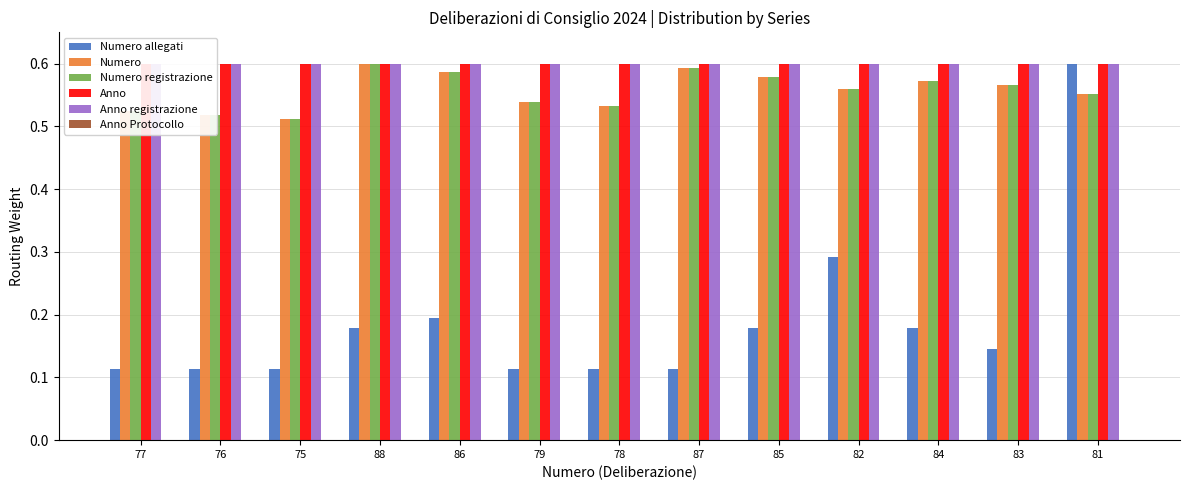

Between 76 and 86, which series saw the biggest shift?

Numero allegati